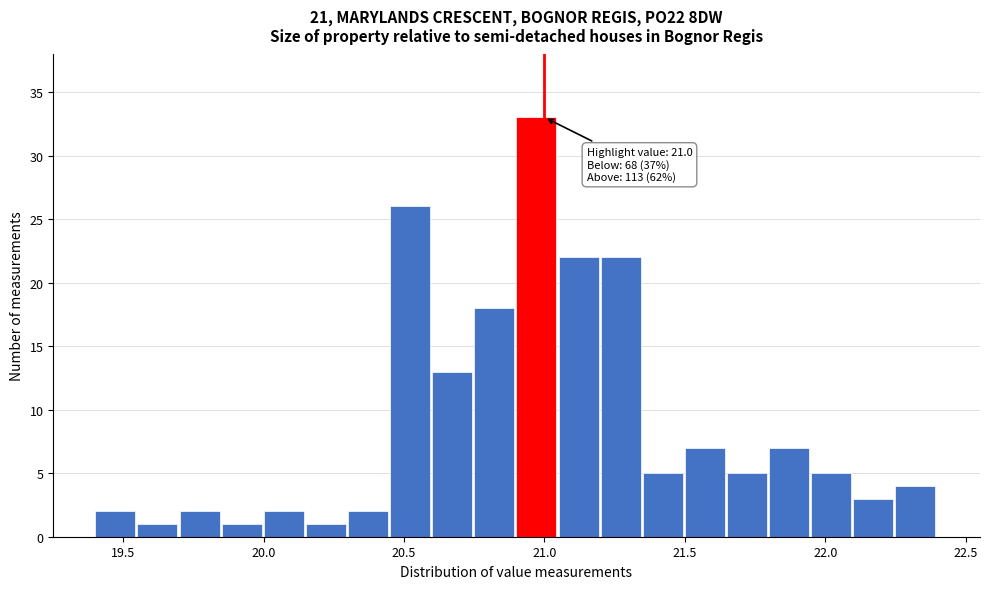

Around what value on the x-axis is the tallest bar? Give the approximate position of its centre, as read against the axis.

20.95